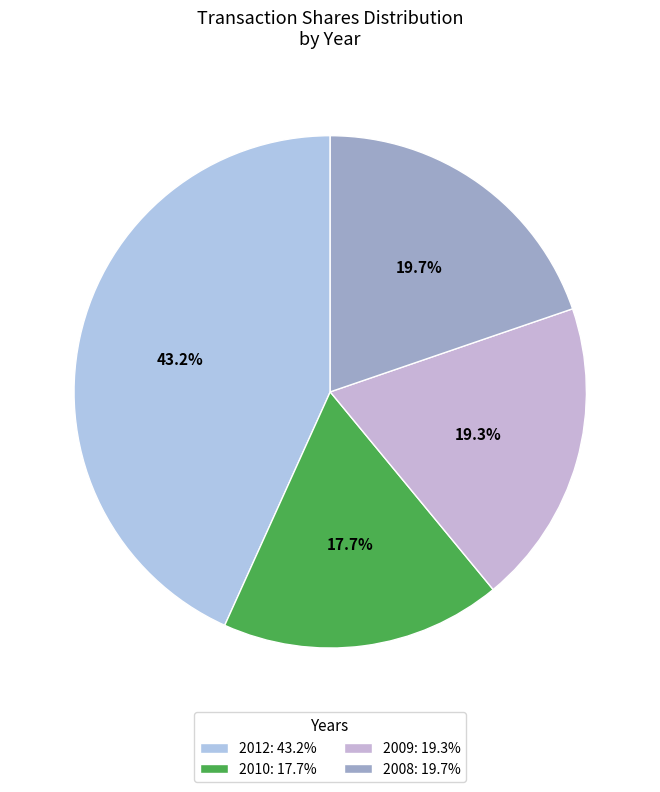

Is there any slice that represents more than half of the pie?

No